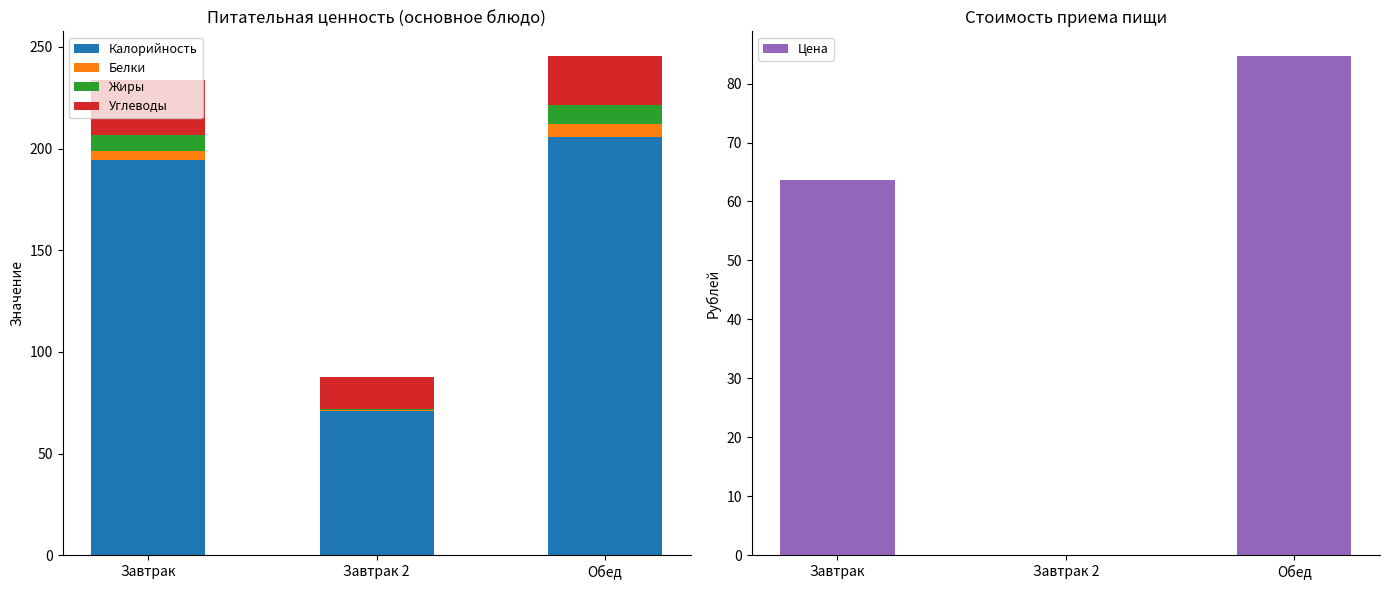

What is the label of the 2nd bar from the left?

Завтрак 2